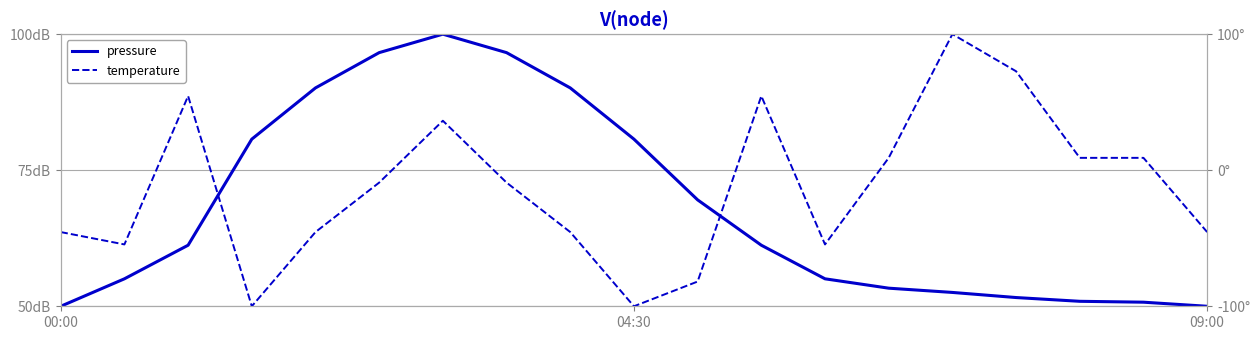

Count the number of categories in the chart.

19